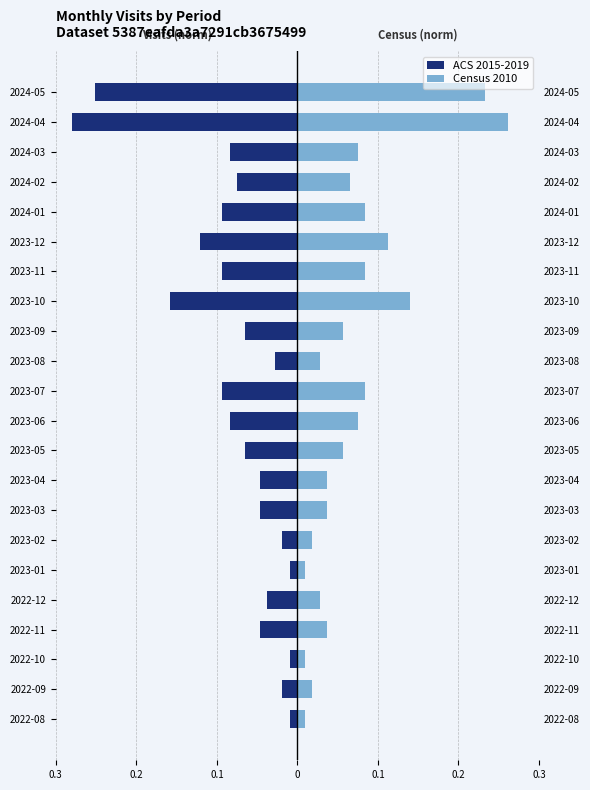

The value of ACS 2015-2019 at 2023-08 is -0.0. True or false?

False